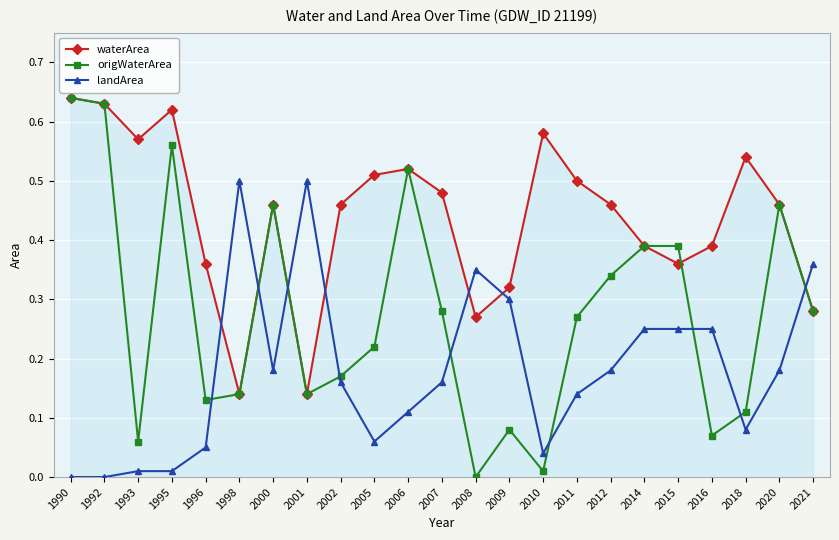

True or false: landArea has more than 2 interior local peaks.

True